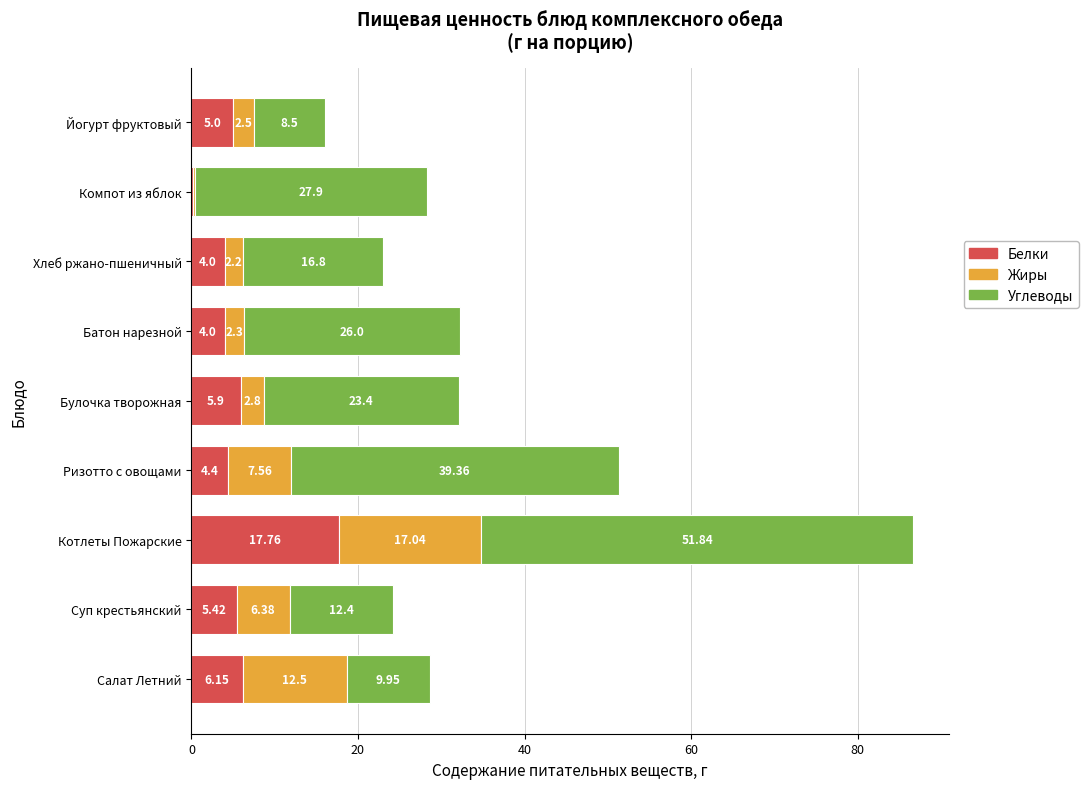

What is the total value across all series at Суп крестьянский?

24.2